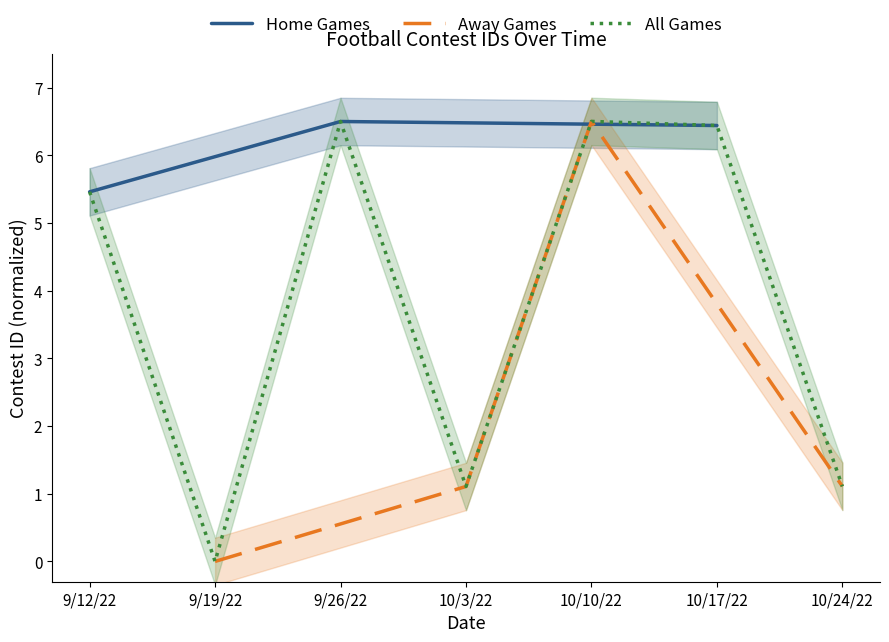

What position from the right is 9/26/22?

5